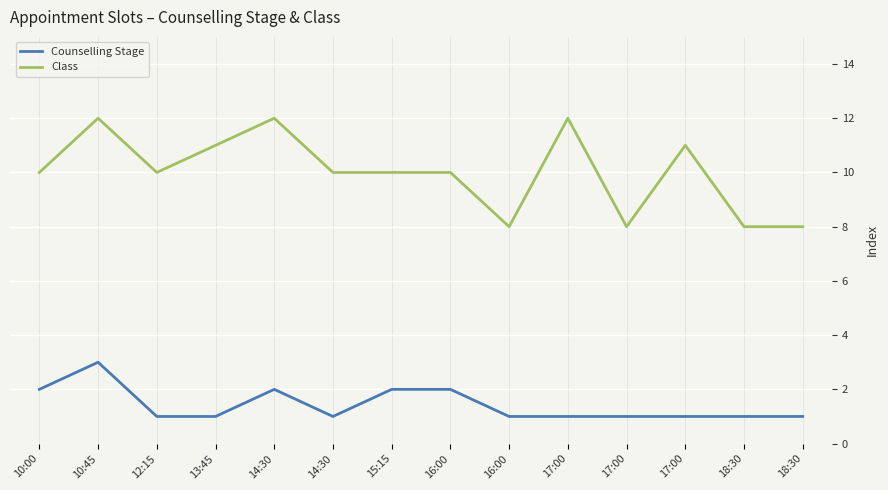

Is it true that Class equals 14 at 18:30?

False